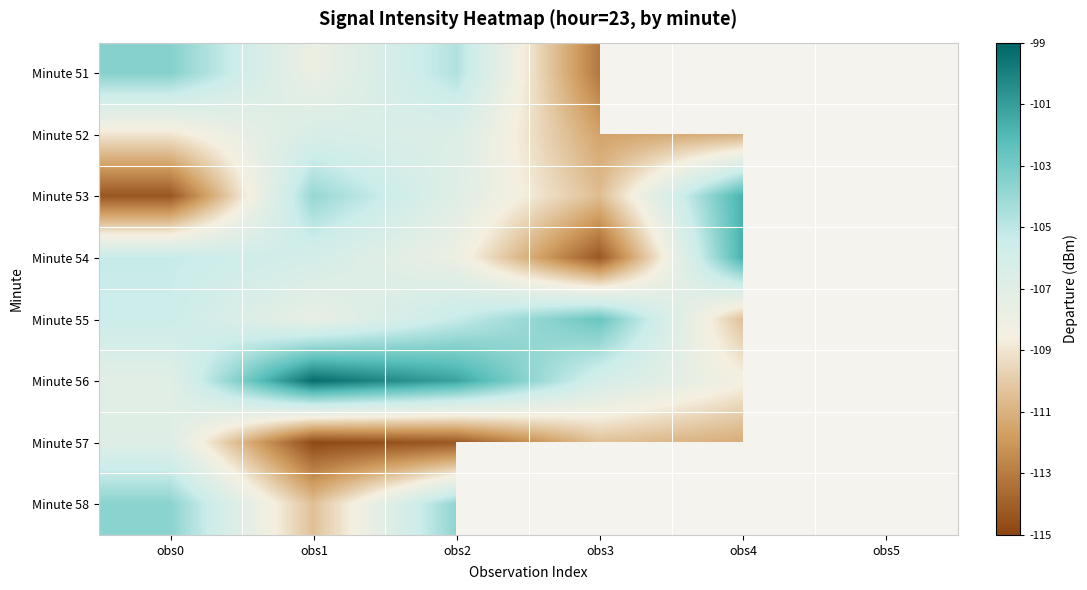

Count the number of categories in the chart.

6